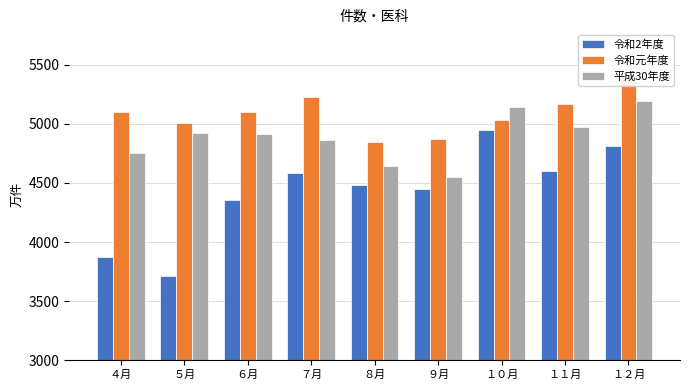

Which series has the largest total across all categories?

令和元年度